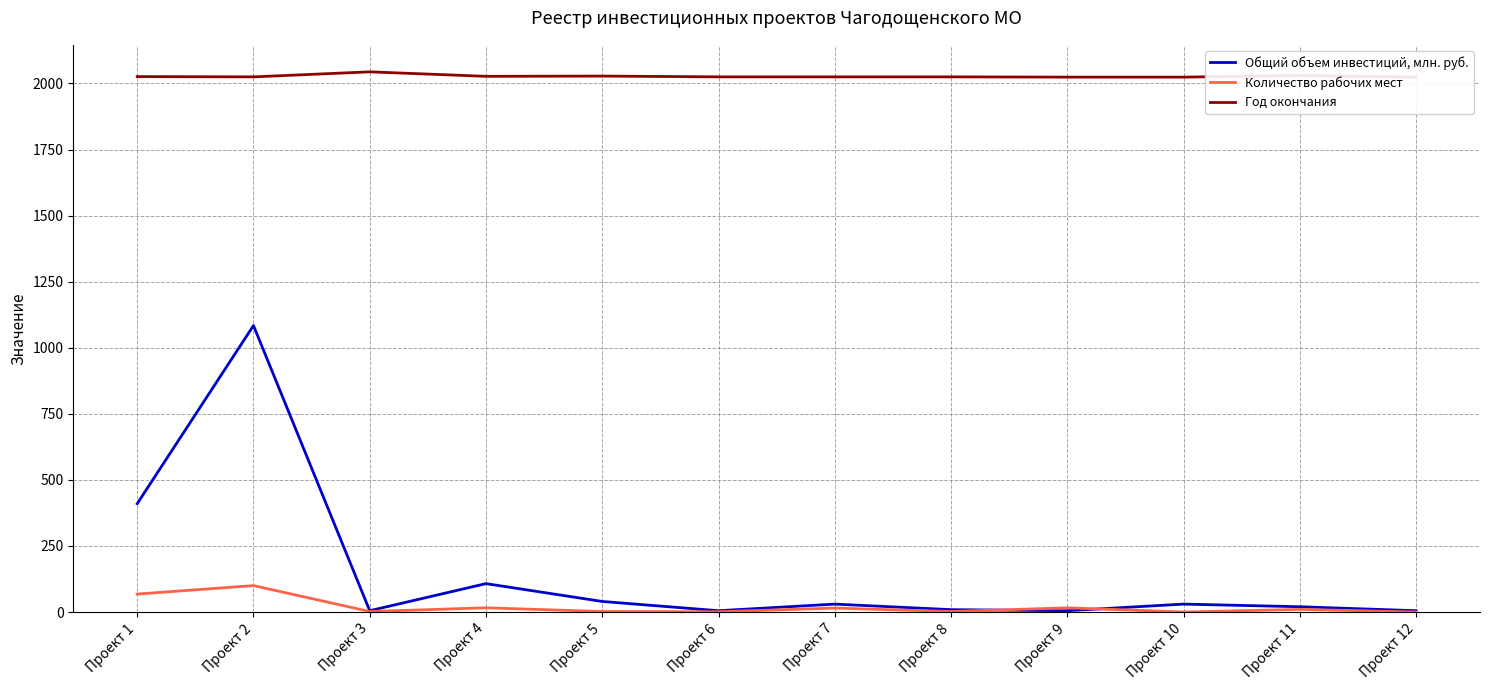

Which label corresponds to the smallest value in the chart?

Проект 10